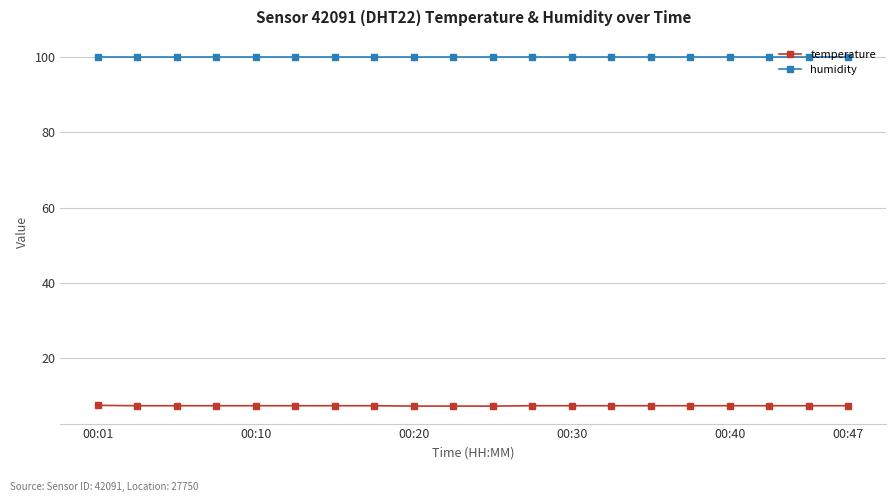

List the series in order of their overall mean, highest first.

humidity, temperature